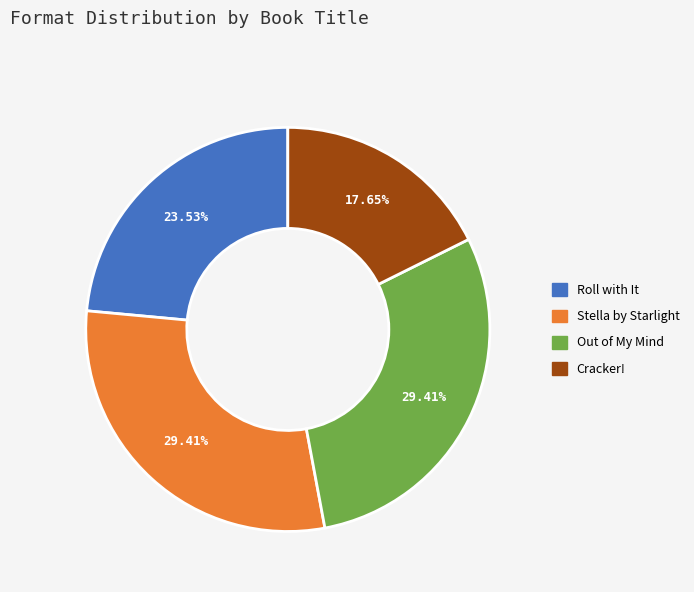

How much of the chart is everything except Roll with It?

76.5%